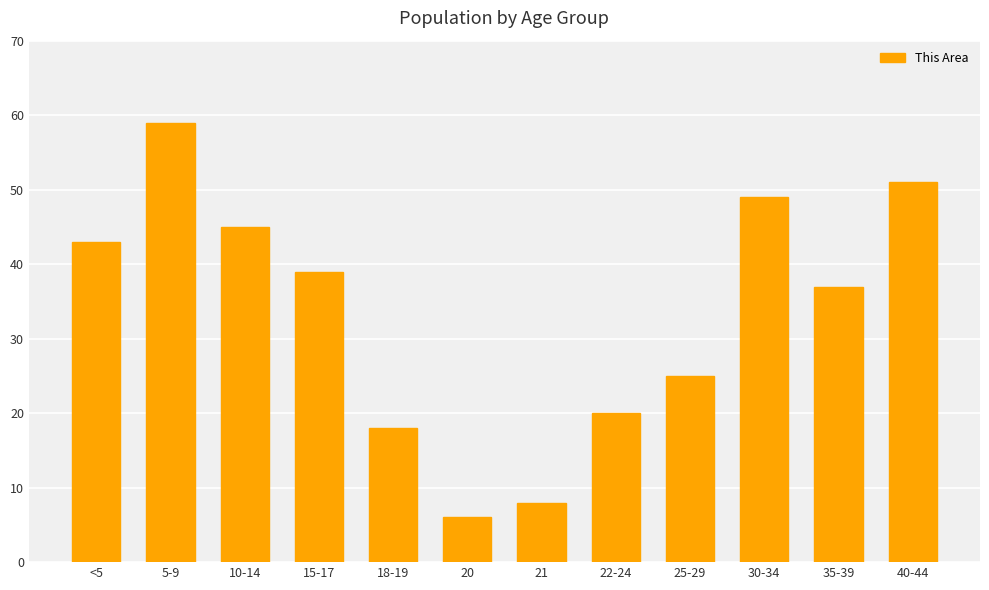

What is the ratio of the value at <5 to the value at 40-44?

0.8